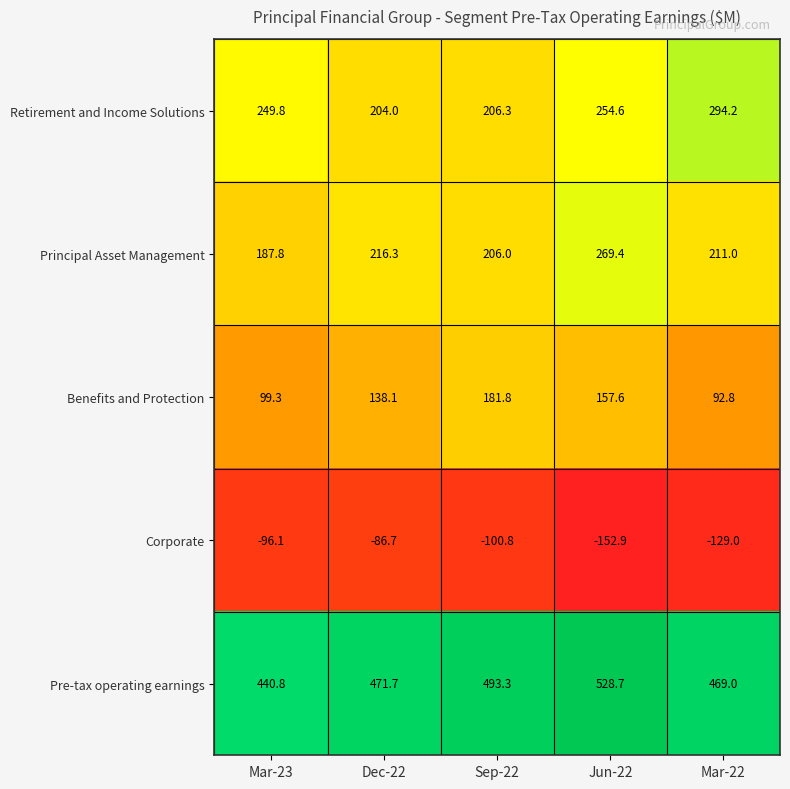

Which category has the lowest value across all series?

Jun-22